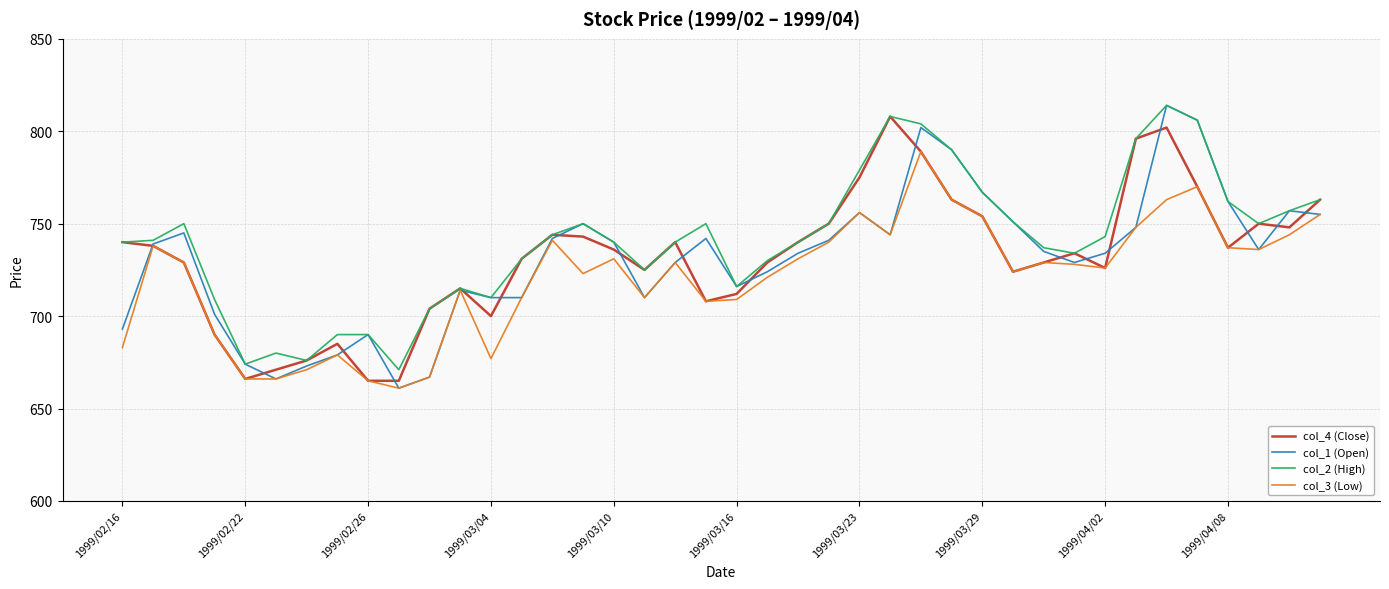

What is the maximum value for col_1 (Open)?

814